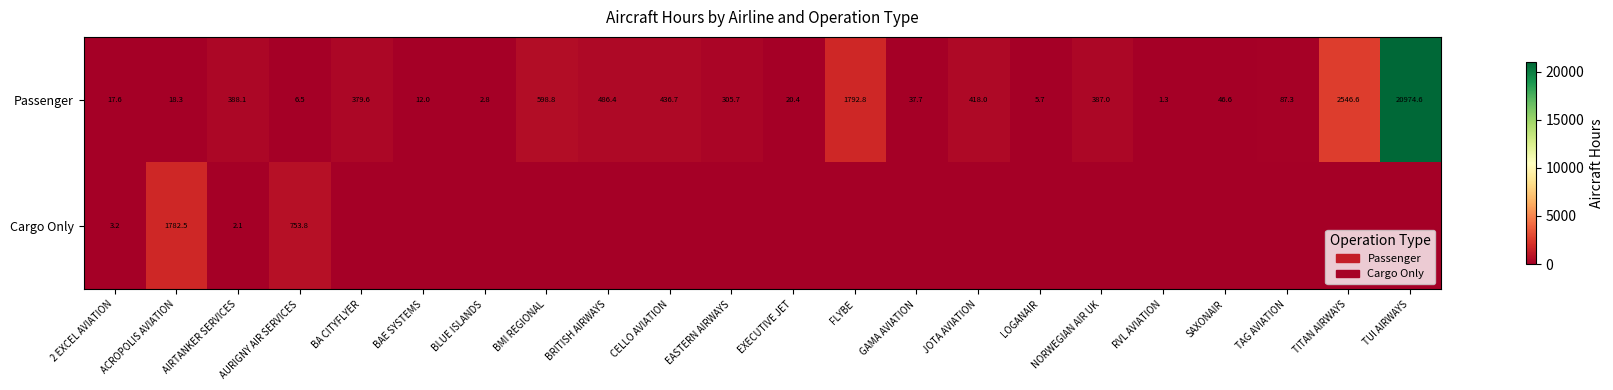

The value of Cargo Only at AURIGNY AIR SERVICES is 1272.4. True or false?

False